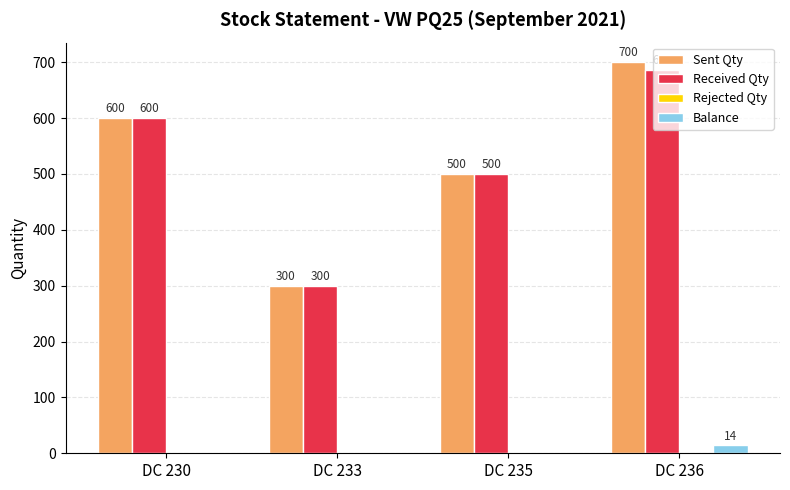

What is the total value across all series at DC 233?

600